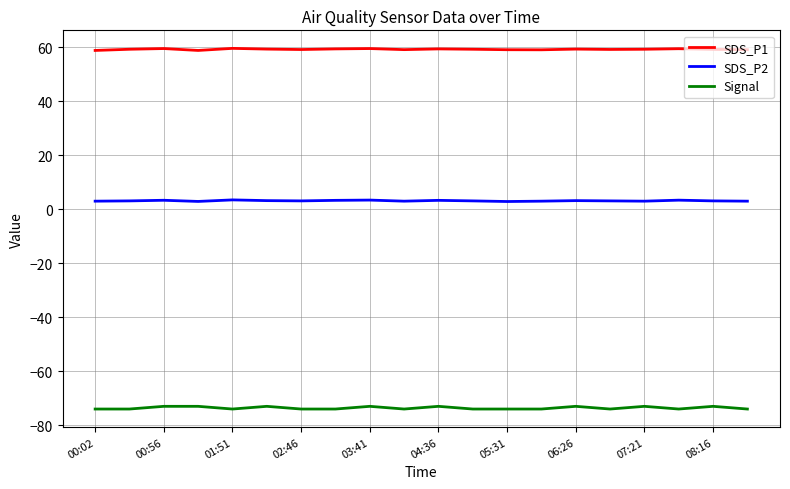

True or false: Signal and SDS_P1 intersect in this chart.

False